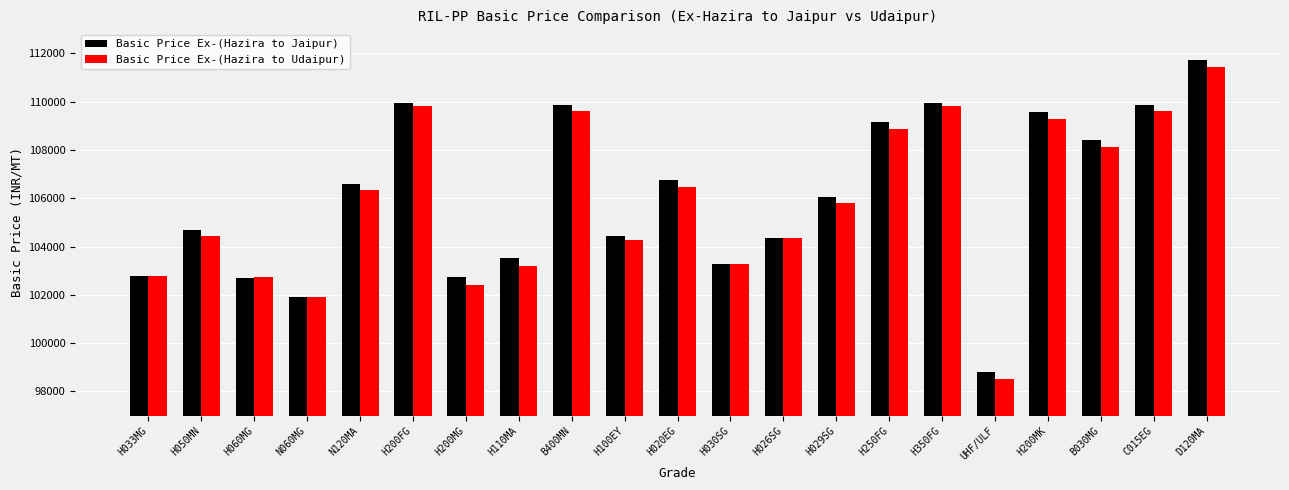

Where does the Basic Price Ex-(Hazira to Jaipur) series first go above 106067?

N120MA